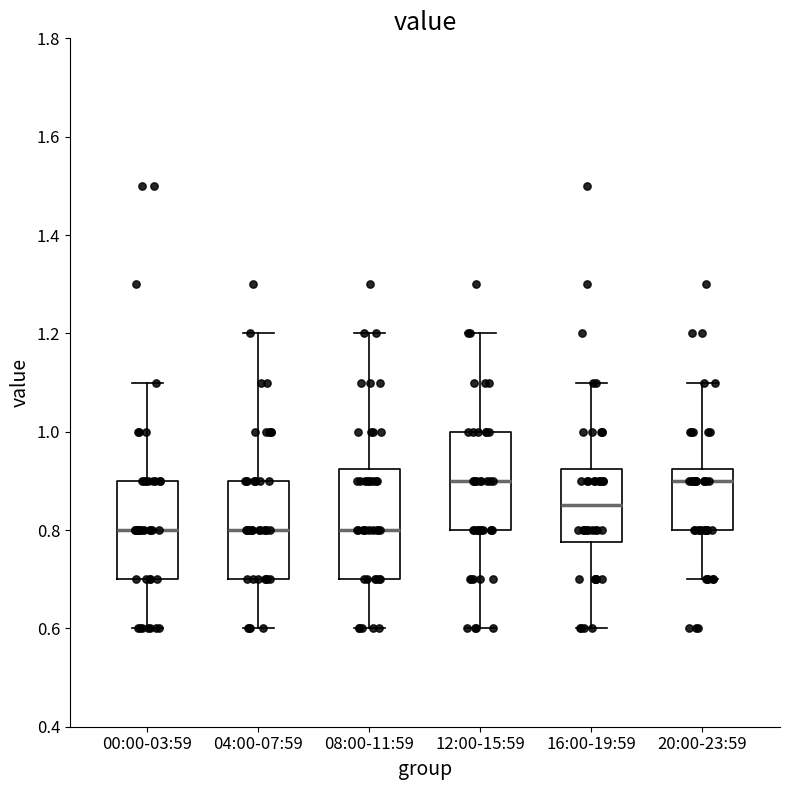

Reading left to right, read every box against the y-axis: the position of its median line, the range the box covers, and the ends of its whiskers. The values are not printed on the chart, so give them approximately, as read against the axis.

00:00-03:59: median 0.80, box 0.70 to 0.90, whiskers 0.60 to 1.10
04:00-07:59: median 0.80, box 0.70 to 0.90, whiskers 0.60 to 1.20
08:00-11:59: median 0.80, box 0.70 to 0.92, whiskers 0.60 to 1.20
12:00-15:59: median 0.90, box 0.80 to 1.00, whiskers 0.60 to 1.20
16:00-19:59: median 0.86, box 0.78 to 0.92, whiskers 0.60 to 1.10
20:00-23:59: median 0.90, box 0.80 to 0.92, whiskers 0.70 to 1.10